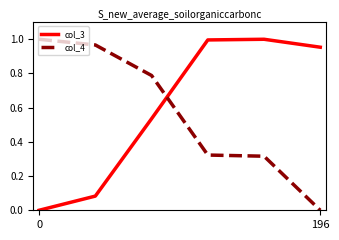

True or false: col_3 and col_4 cross at least once.

True